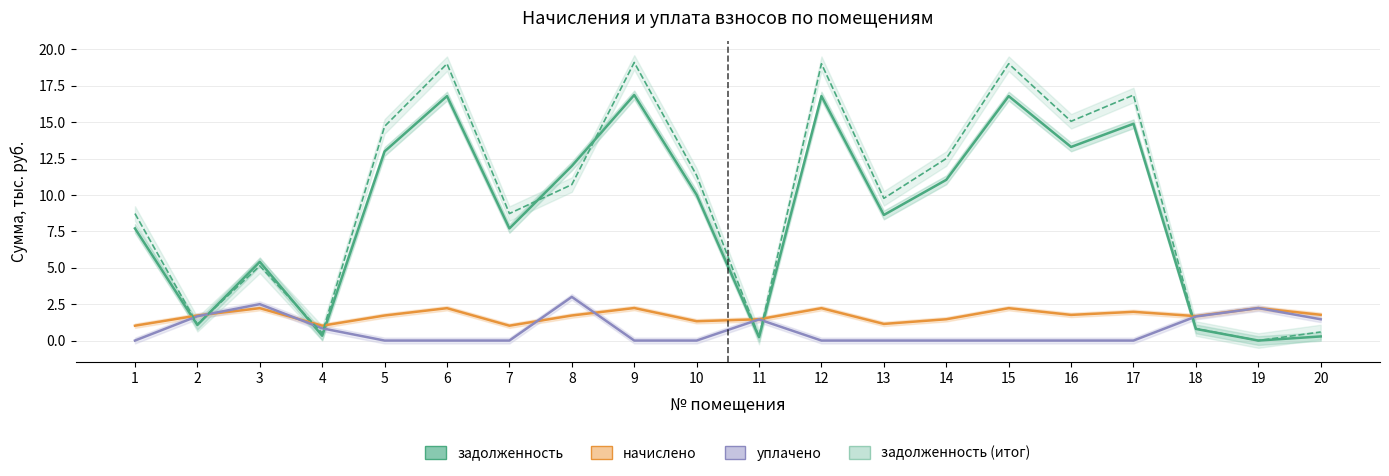

What is the approximate value of задолженность (итог) at 3?

5.1